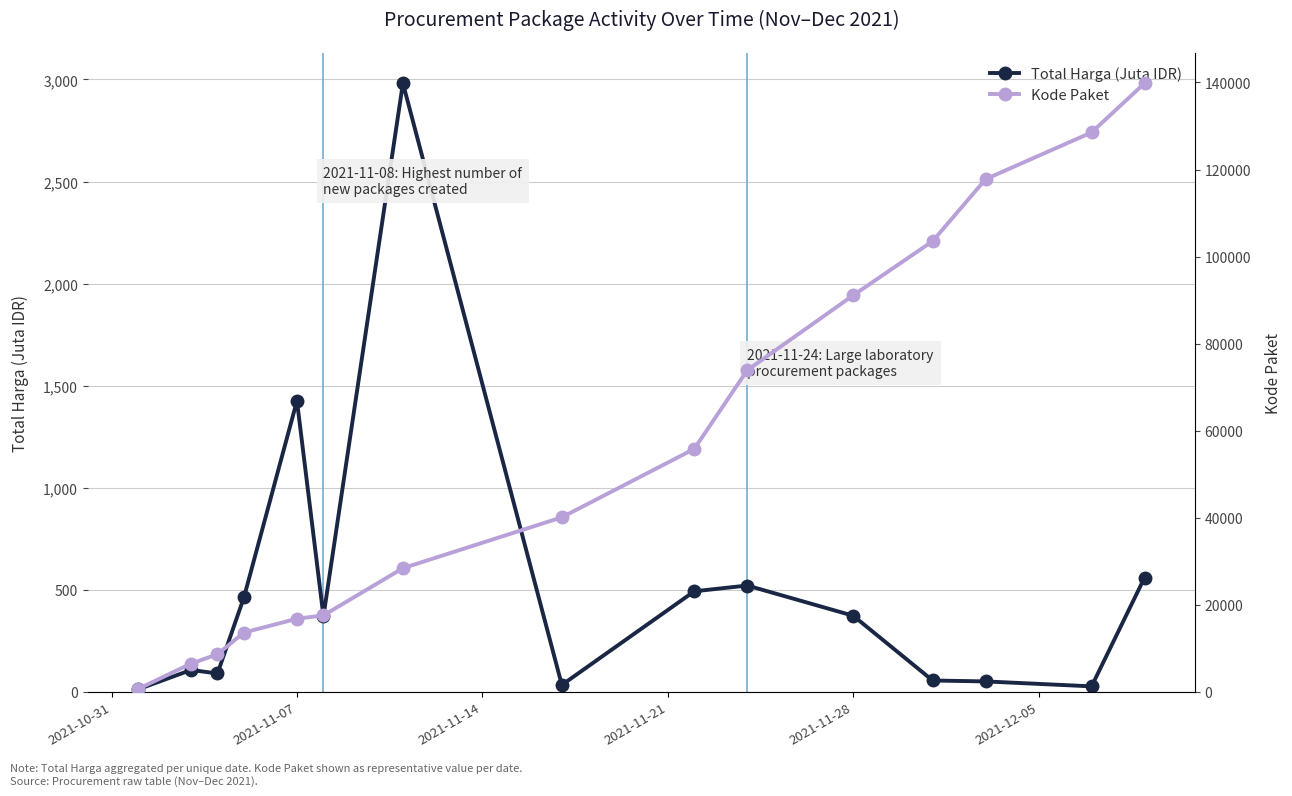

Which series has the largest total across all categories?

Kode Paket